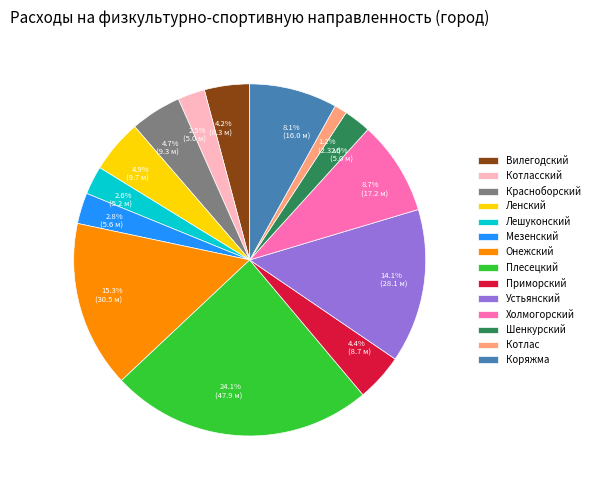

To the nearest percent, what portion does Ленский represent?

5%